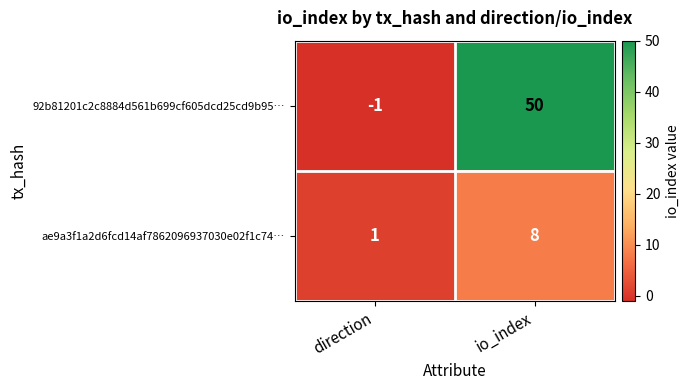

Which category has the highest value across all series?

io_index